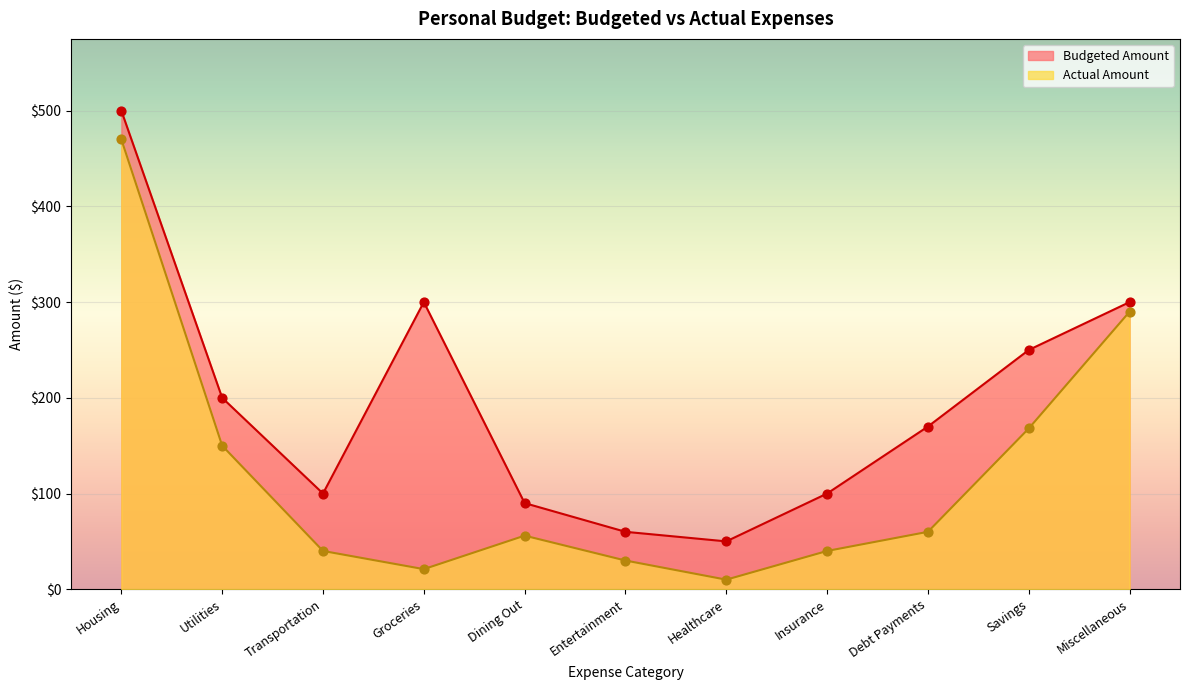

Which series has the largest Y range (max minus min)?

Actual Amount